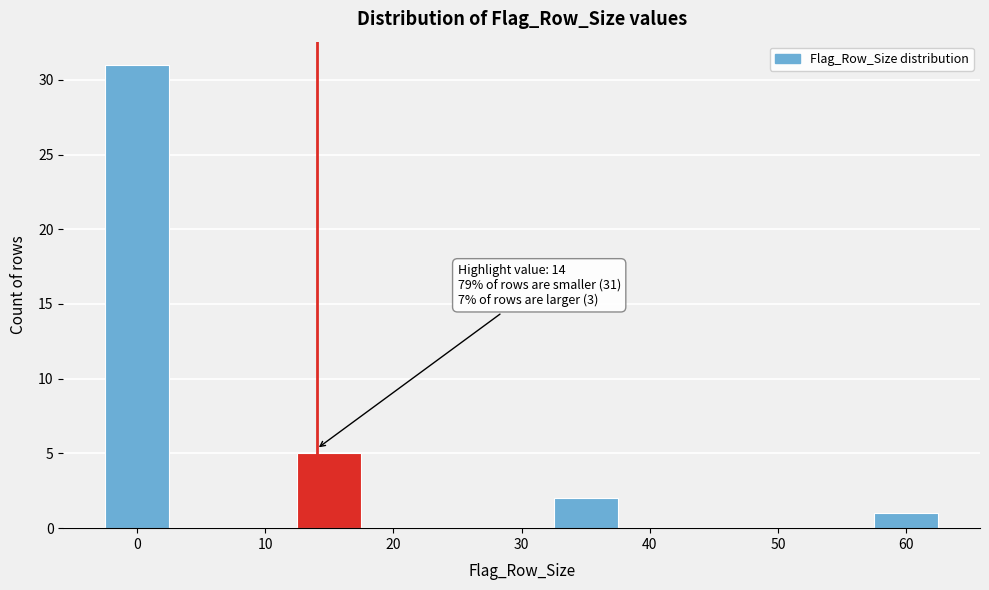

Which range on the x-axis has the tallest bar?

-2.5 to 2.5